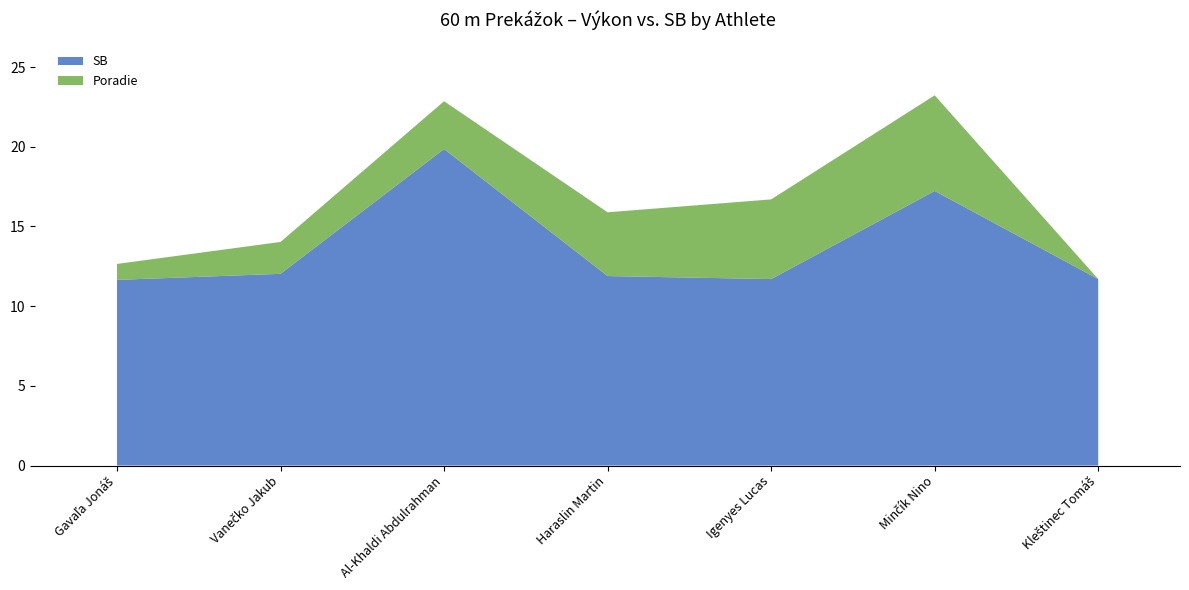

Reading right to left, extract all data points from this chart.

SB: Kleštinec Tomáš=11.7	Minčík Nino=17.2	Igenyes Lucas=11.7	Haraslin Martin=11.9	Al-Khaldi Abdulrahman=19.9	Vanečko Jakub=12.0	Gavaľa Jonáš=11.7
Poradie: Kleštinec Tomáš=0.0	Minčík Nino=6.0	Igenyes Lucas=5.0	Haraslin Martin=4.0	Al-Khaldi Abdulrahman=3.0	Vanečko Jakub=2.0	Gavaľa Jonáš=1.0